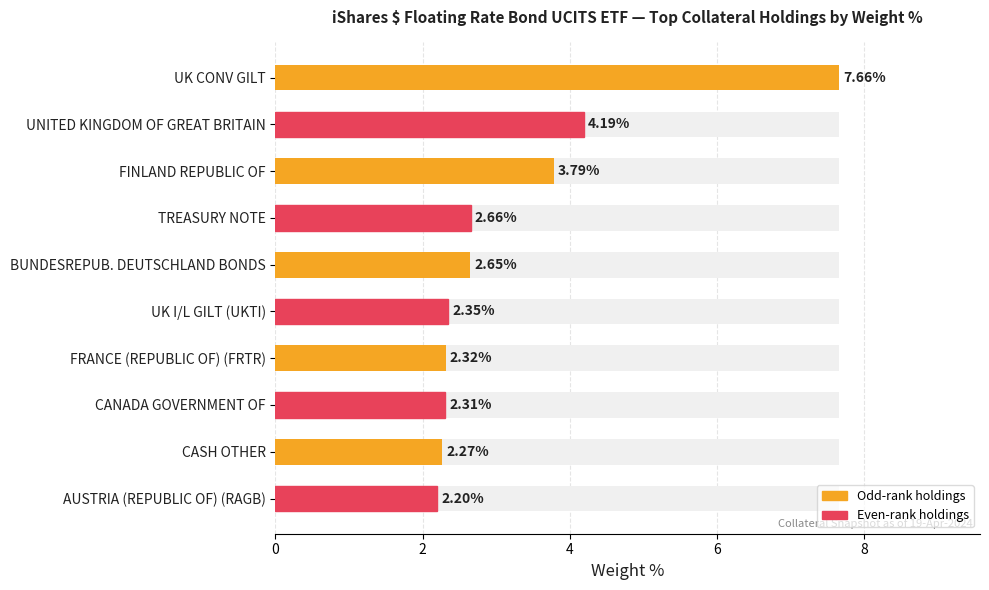

What is the sum of all values?

32.4